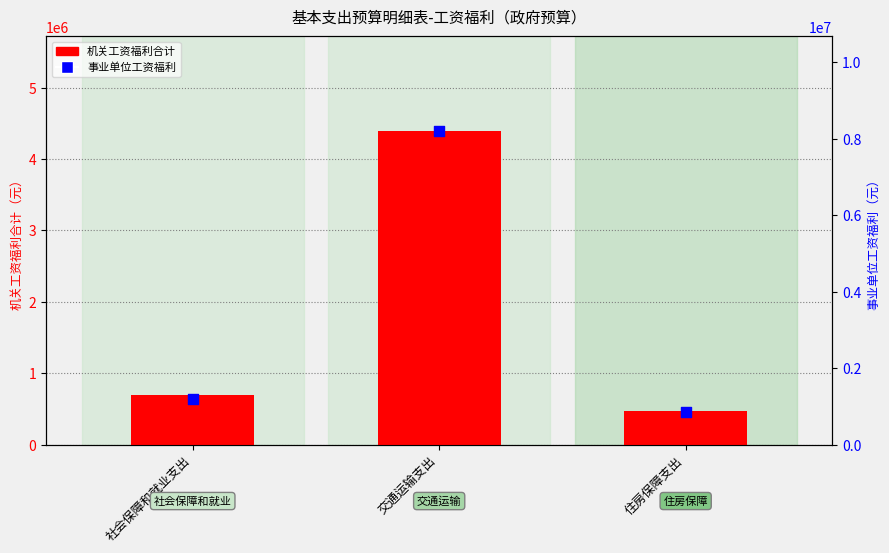

At how many categories does at least one series exceed 3622280?

1